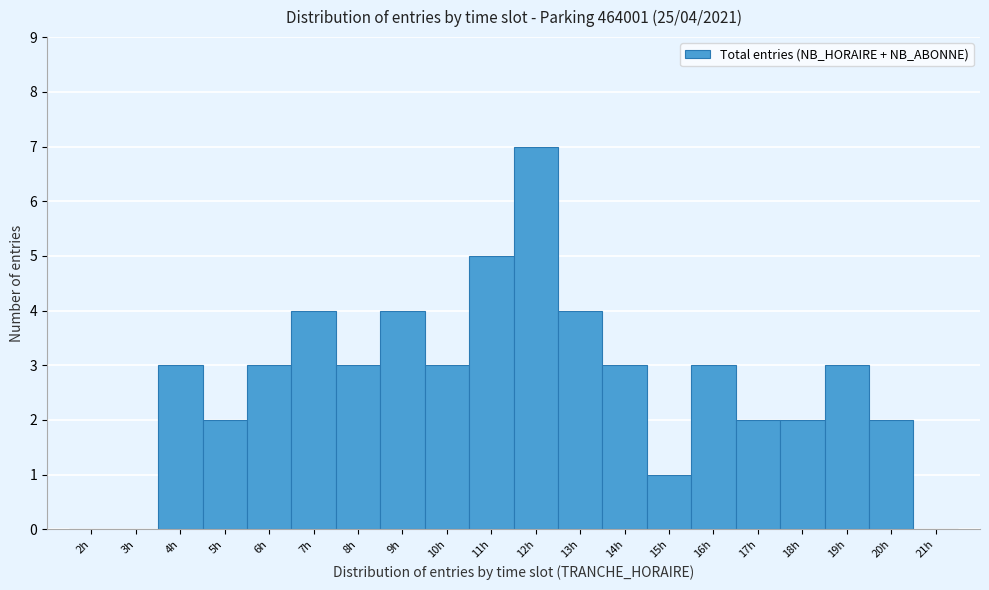

Over which range of the x-axis is the bar tallest?

11.5 to 12.5